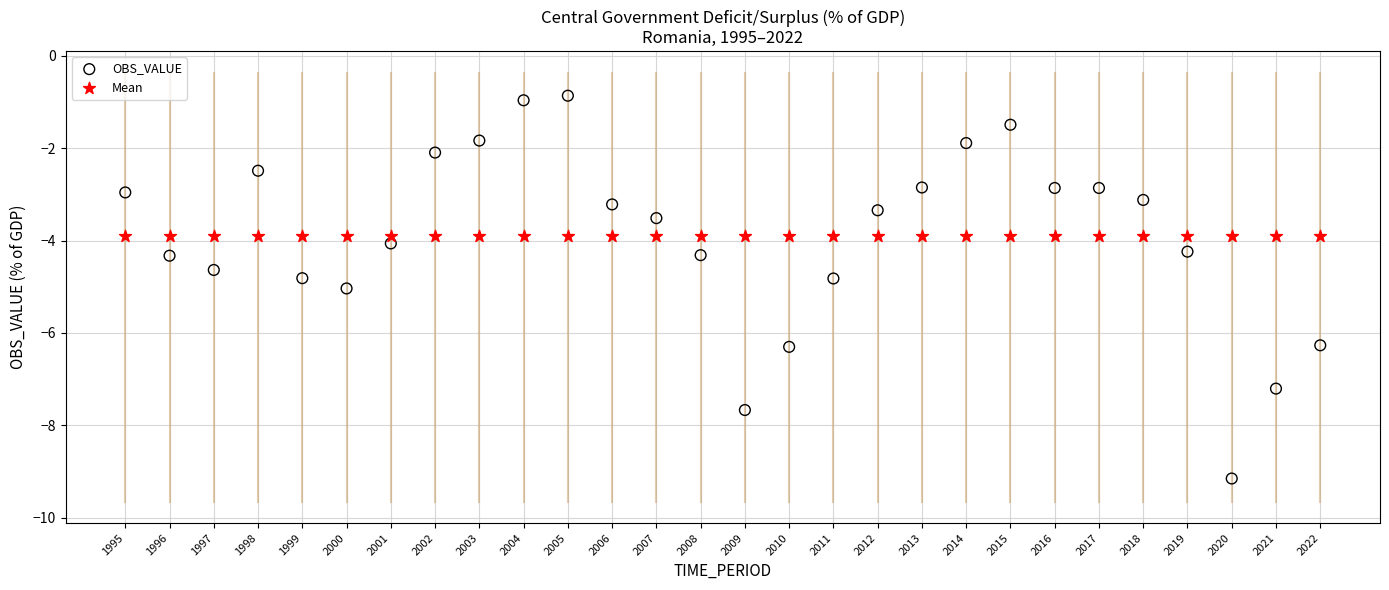

Which series contains the lowest Y value?

OBS_VALUE